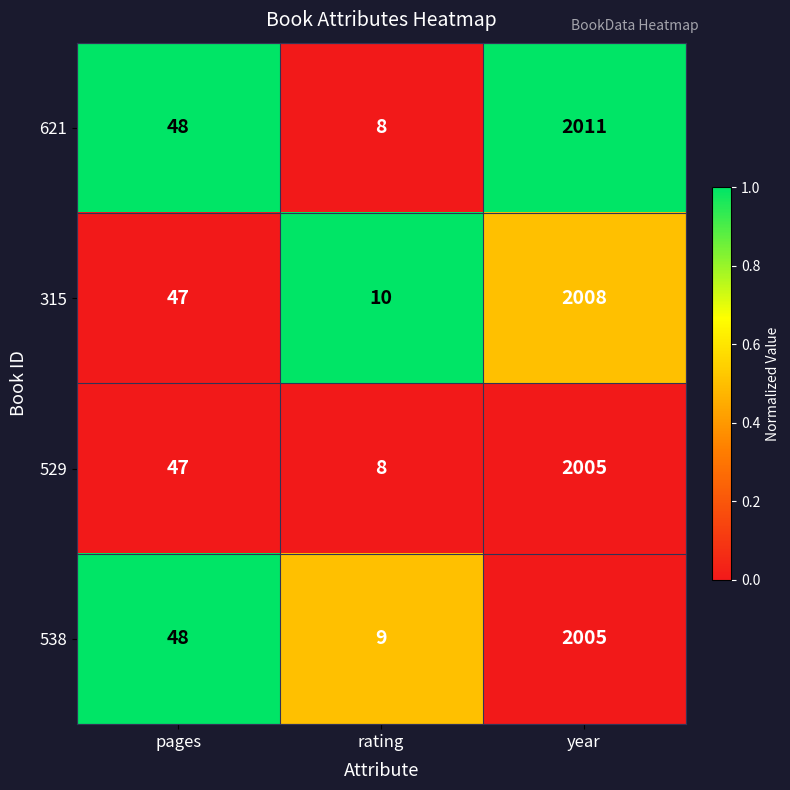

True or false: 621 has a value of 2011 at year.

True